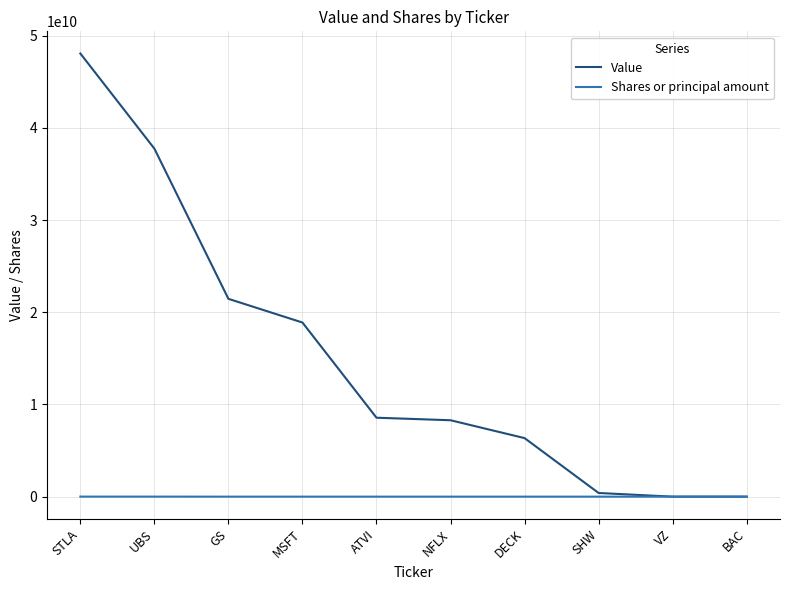

What position from the left is DECK?

7